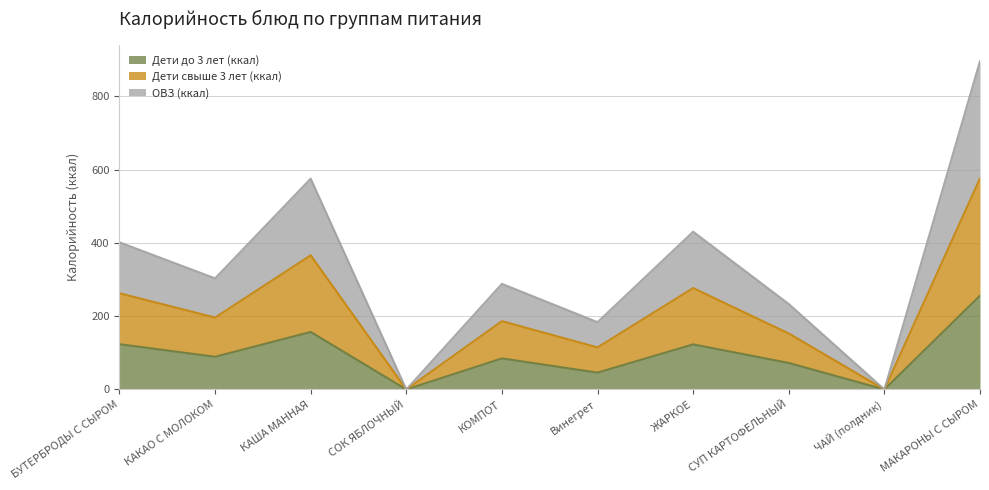

The ОВЗ (ккал) series shows -379.7 at ЧАЙ (полдник). True or false?

False